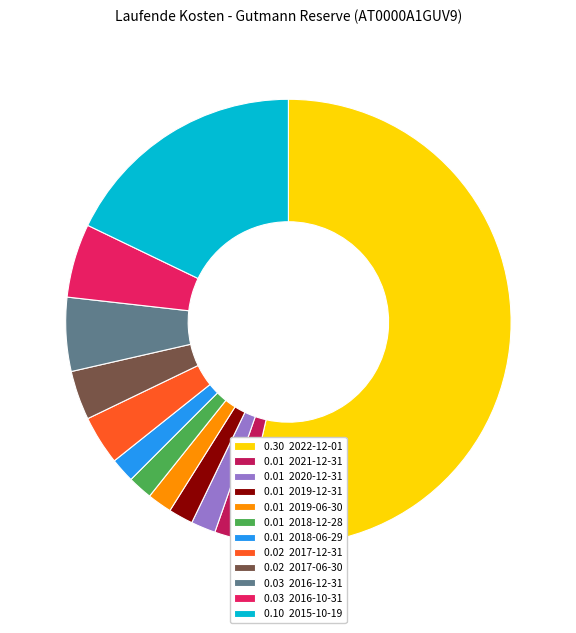

Combined, do 0.10 2015-10-19 and 0.01 2019-12-31 account for over 50%?

No